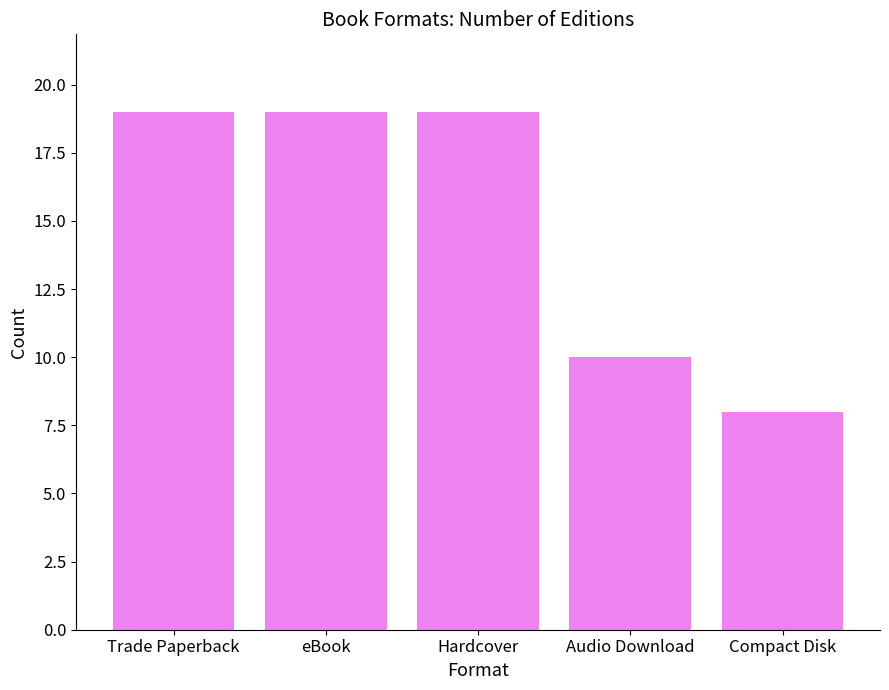

What is the value of the 4th bar from the left?

10